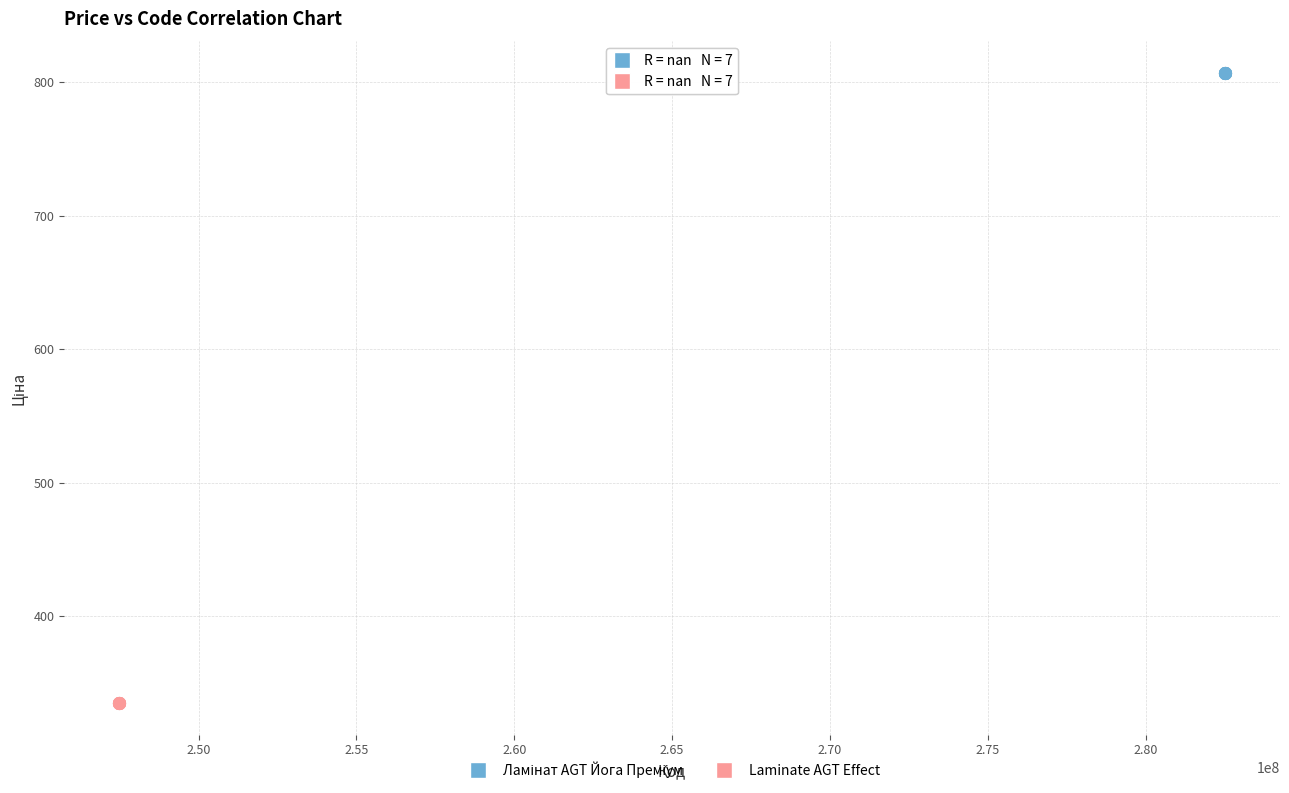

Which series reaches the minimum Y coordinate?

Laminate AGT Effect